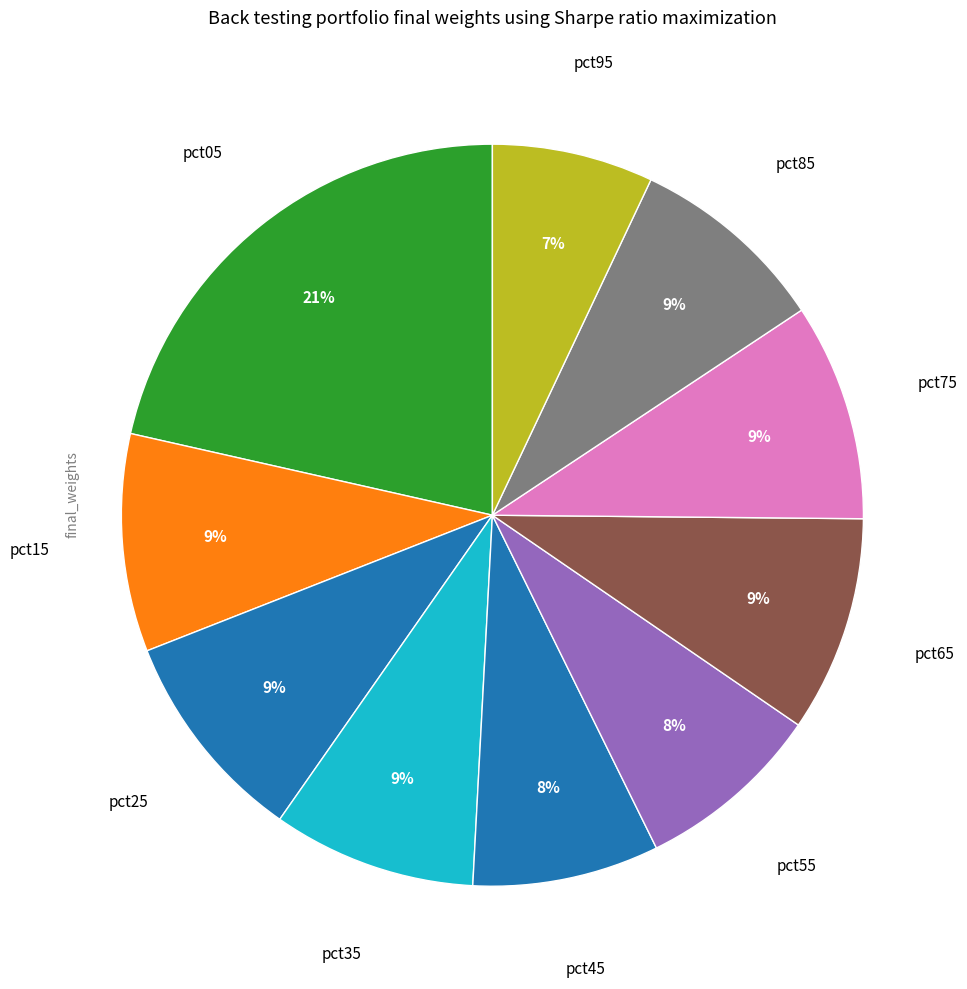

Which slice is the smallest?

pct95